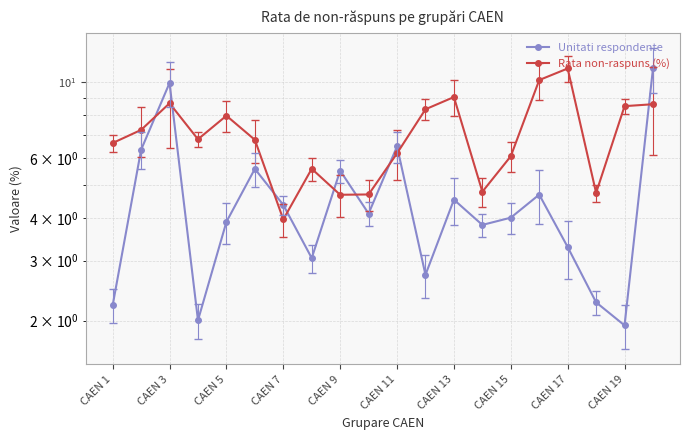

After their last crossing, which series has the higher values: Unitati respondente or Rata non-raspuns (%)?

Unitati respondente